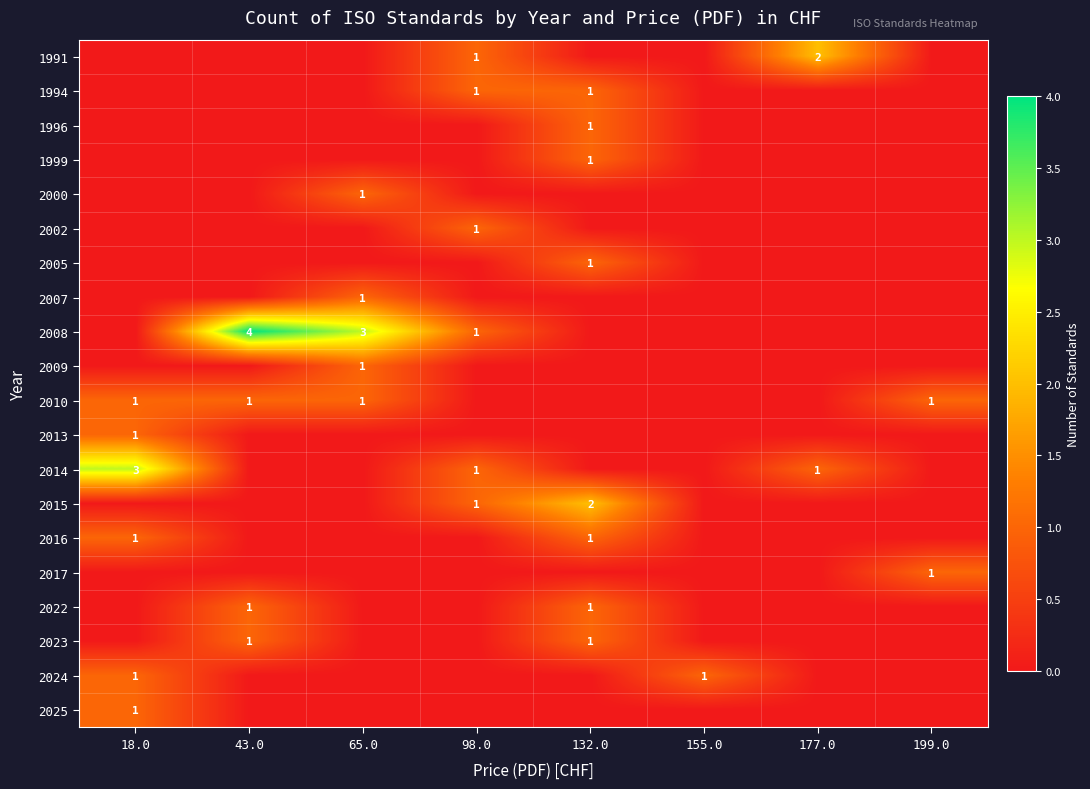

The 2002 series shows 2 at 98.0. True or false?

False